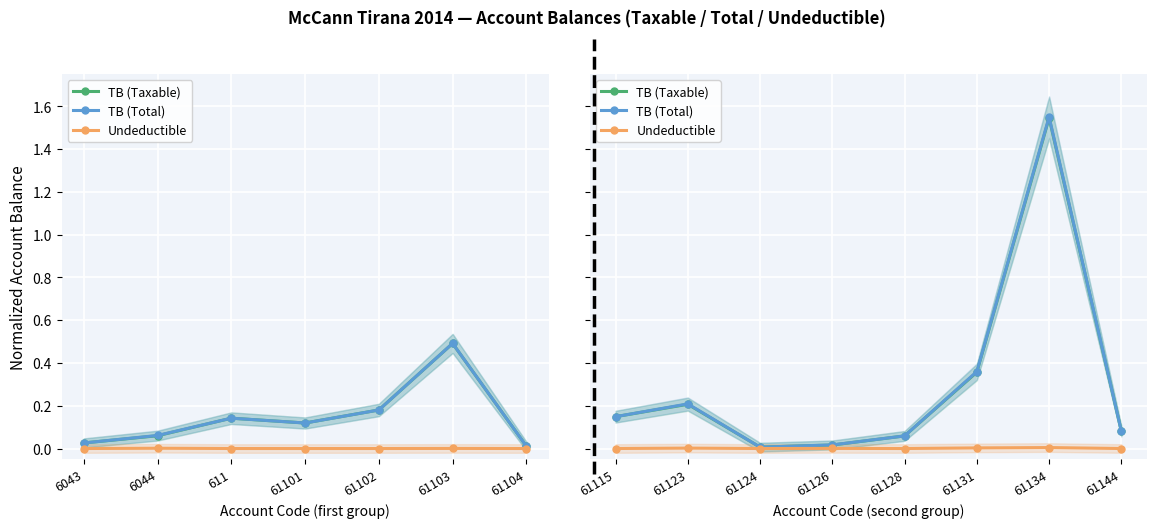

True or false: TB (Total) has a value of 0.6 at 61134.

False